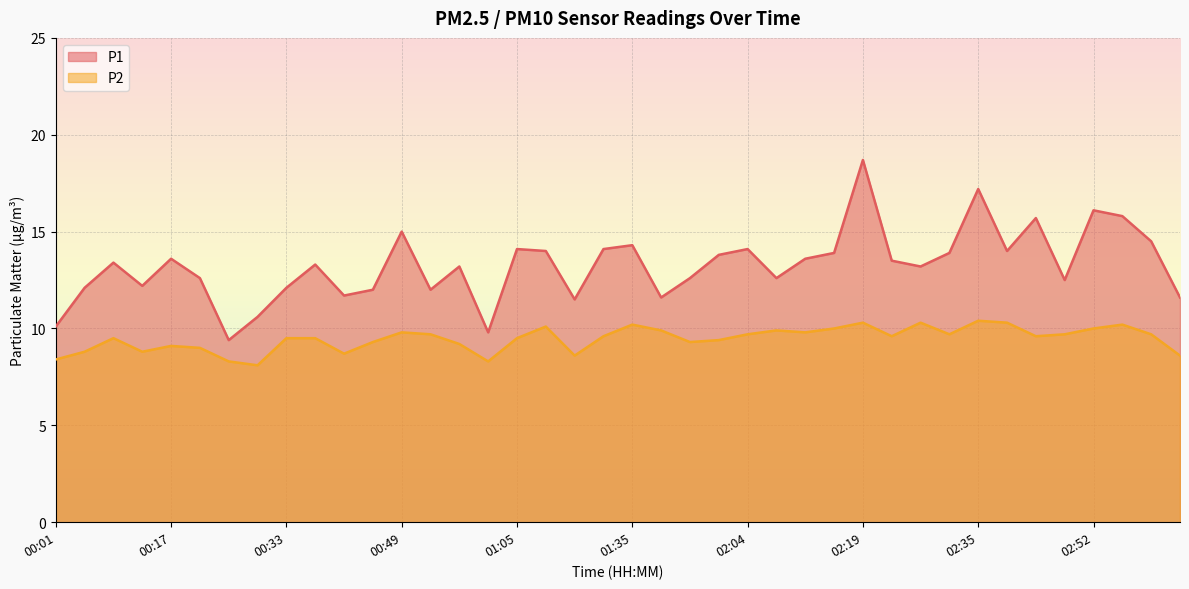

At which category is the sum across all series the highest?

02:19